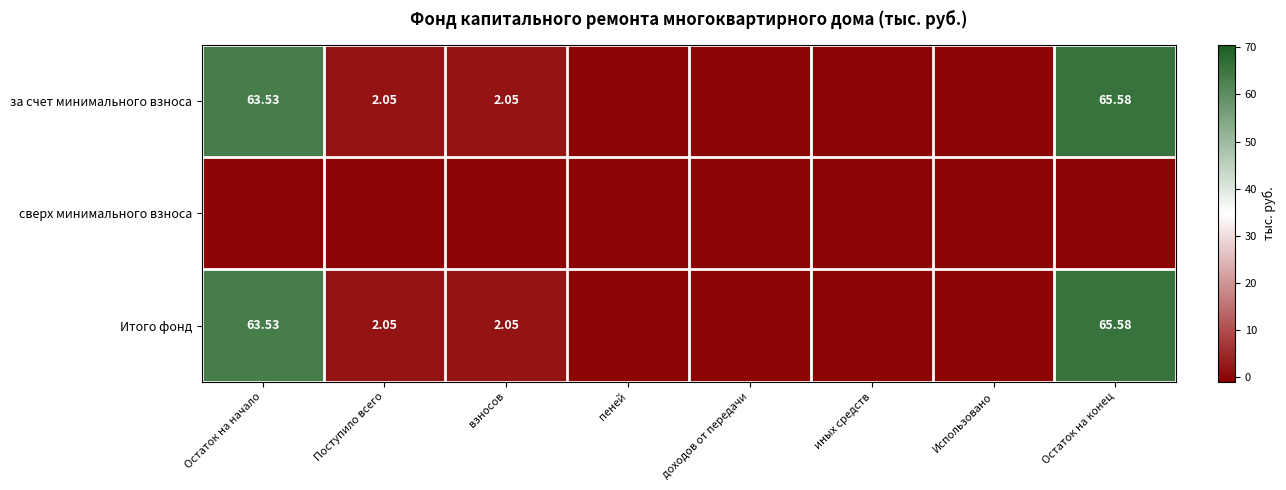

Which series has the largest total across all categories?

за счет минимального взноса